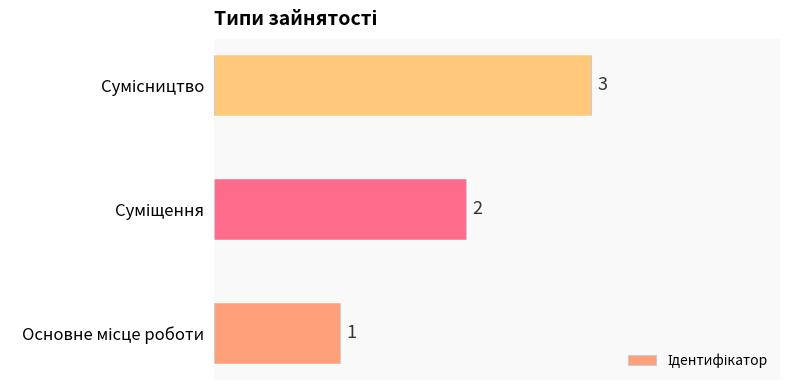

How many values are between 1 and 3?

3